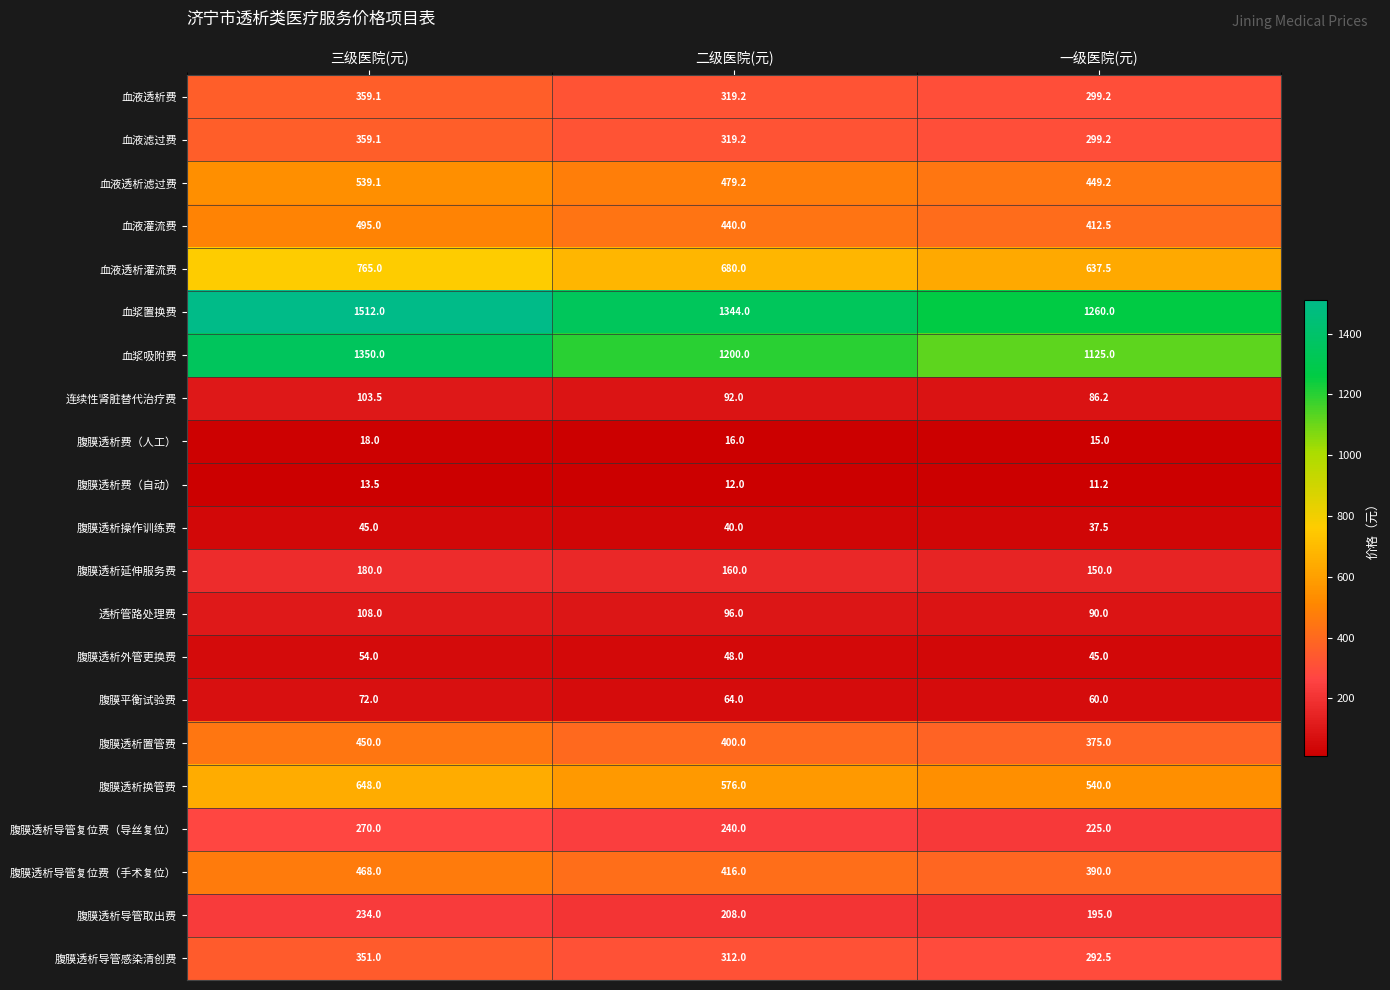

At which label does 腹膜透析费（自动） reach its peak?

三级医院(元)